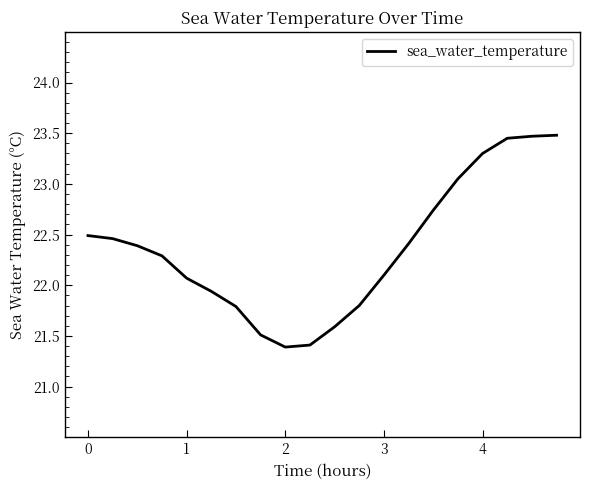

True or false: the data has more than 2 interior local peaks.

False